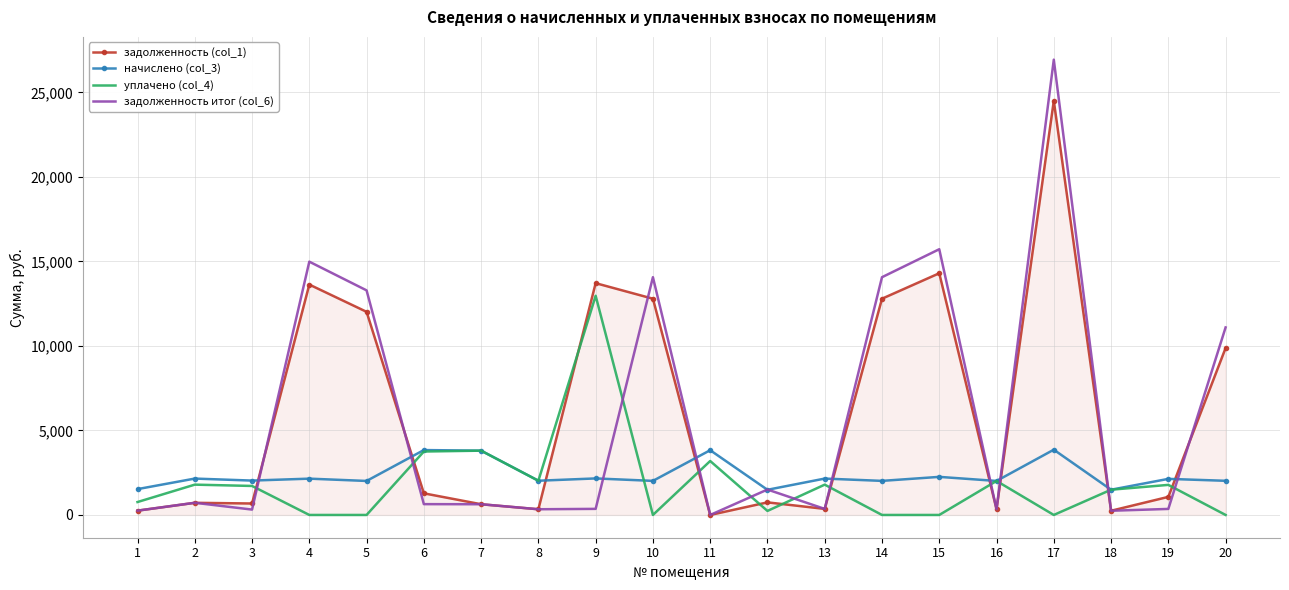

At which category is the sum across all series the highest?

17